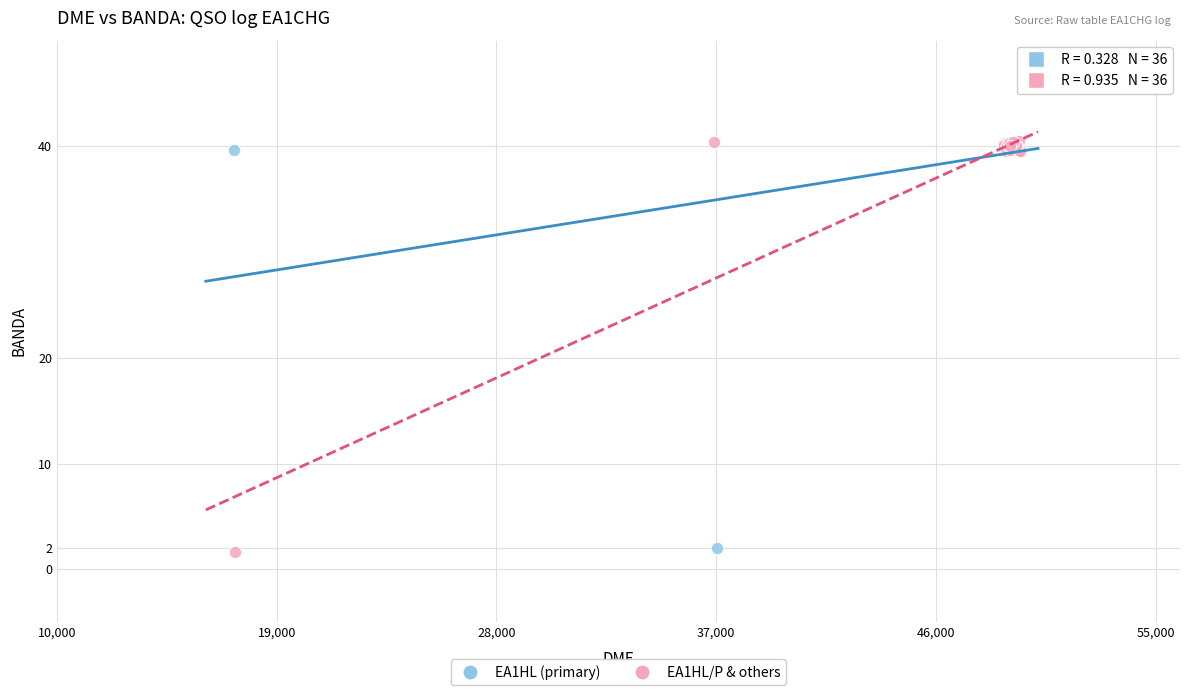

What are all the series names shown in the legend?

EA1HL (primary), EA1HL/P & others